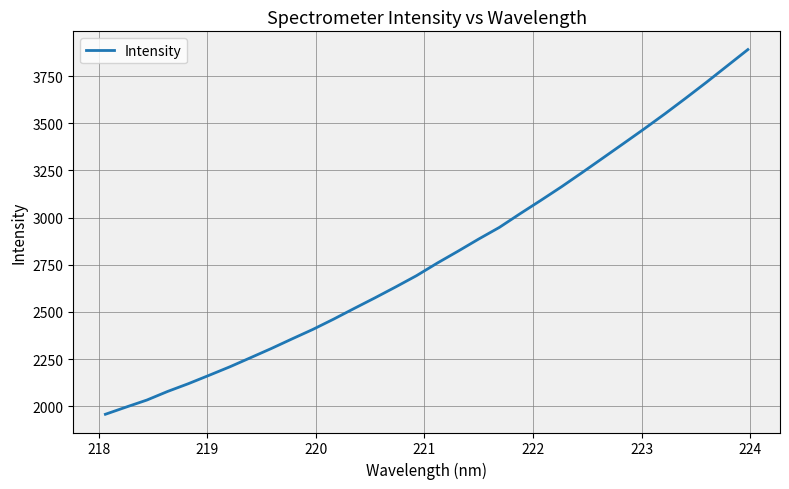

What is the sum of all values?

89473.3